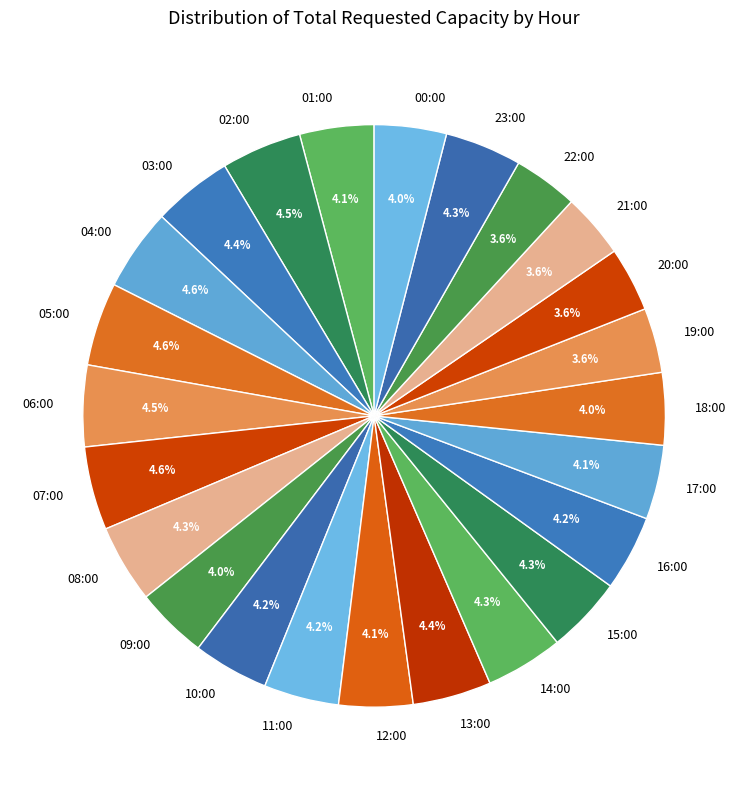

Which has a higher value, 12:00 or 22:00?

12:00